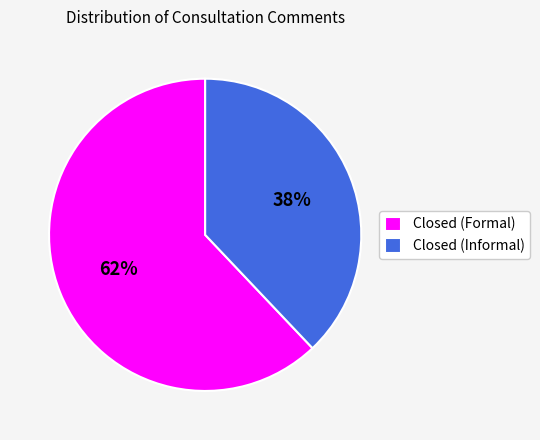

Between Closed (Formal) and Closed (Informal), which is larger?

Closed (Formal)